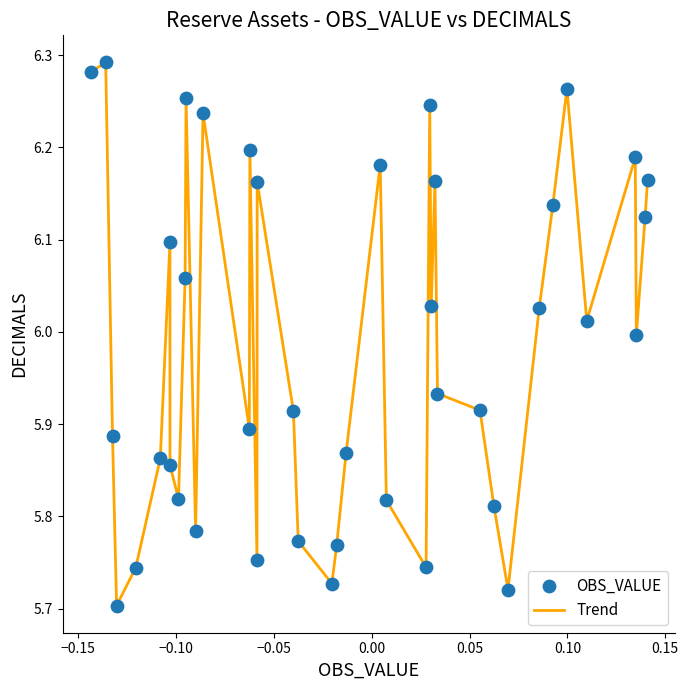

What is the difference between the maximum and minimum values?

0.6